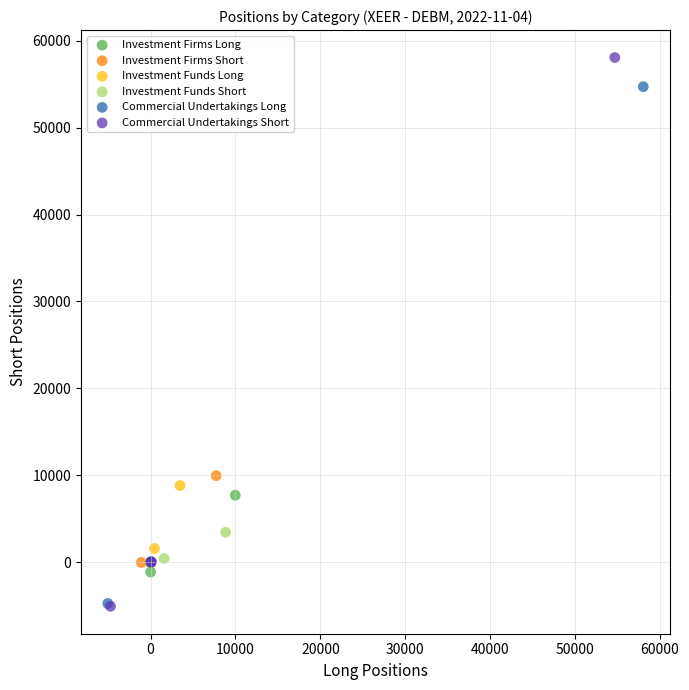

Which series contains the highest Y value?

Commercial Undertakings Short